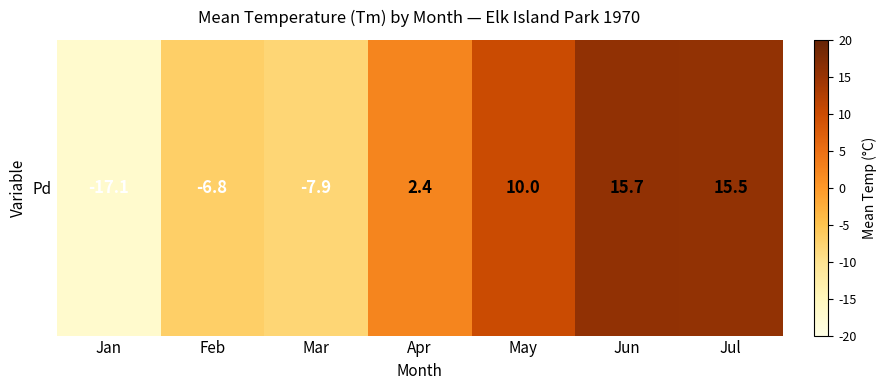

Reading right to left, what are all the values shown in this chart?

15.5	15.7	10.0	2.4	-7.9	-6.8	-17.1